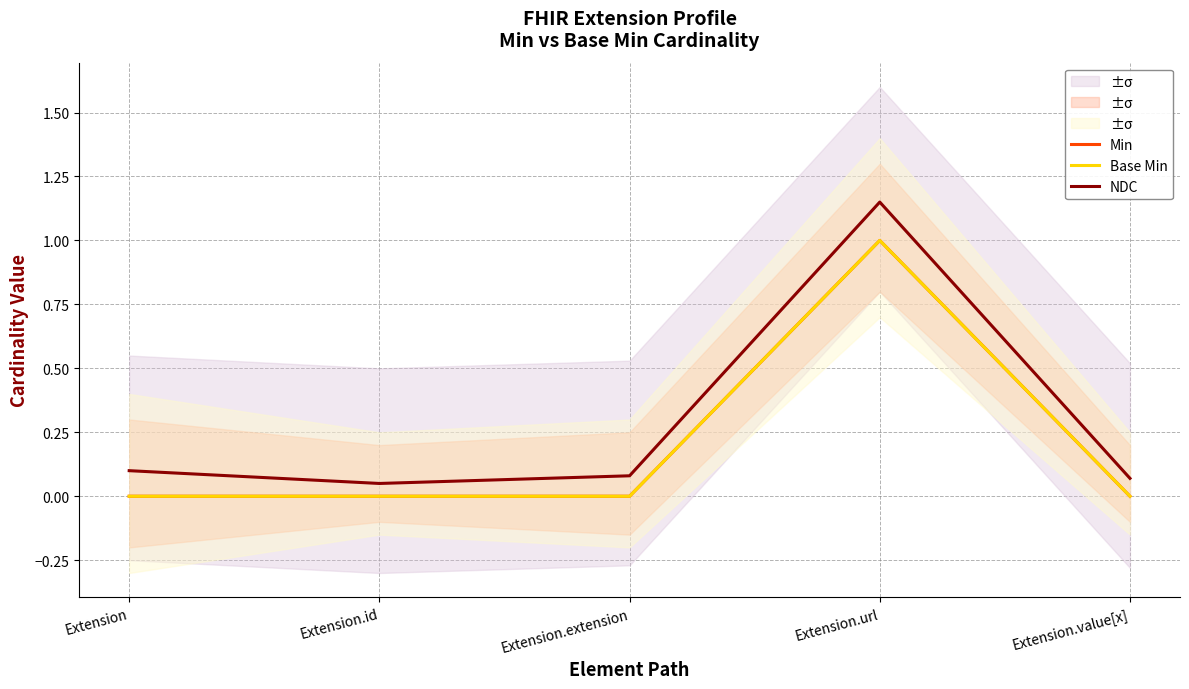

What is the spread (max minus min) of values at Extension.extension?

0.1